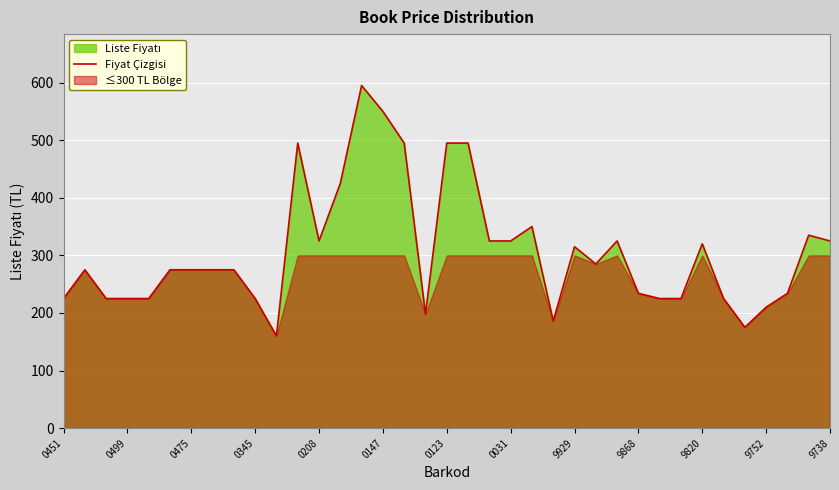

Reading left to right, extract all data points from this chart.

225	275	225	225	225	275	275	275	275	225	160	495	325	425	595	550	495	198	495	495	325	325	350	186	315	285	325	234	225	225	320	225	175	210	234	335	325